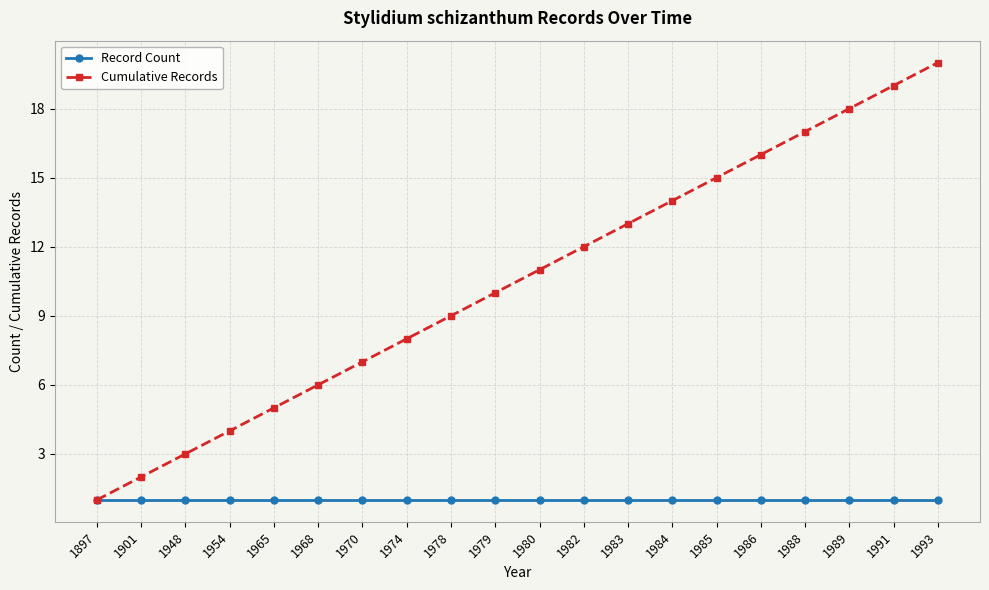

Is it true that Cumulative Records equals 22 at 1986?

False